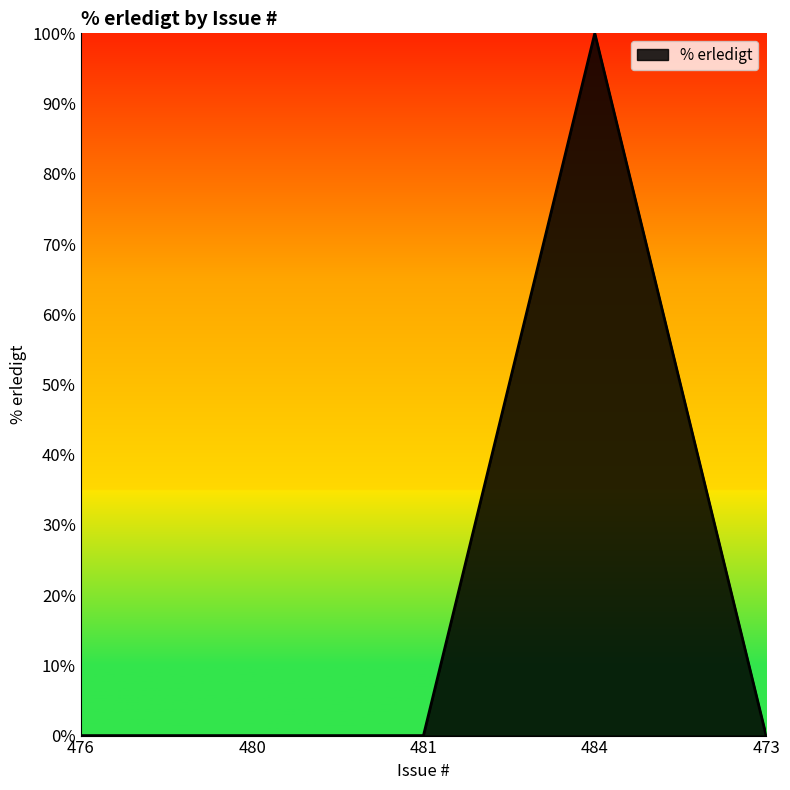

What is the maximum value shown in the chart?

100